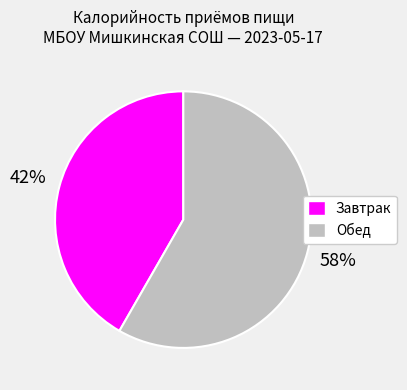

What is the largest slice in the pie chart?

Обед